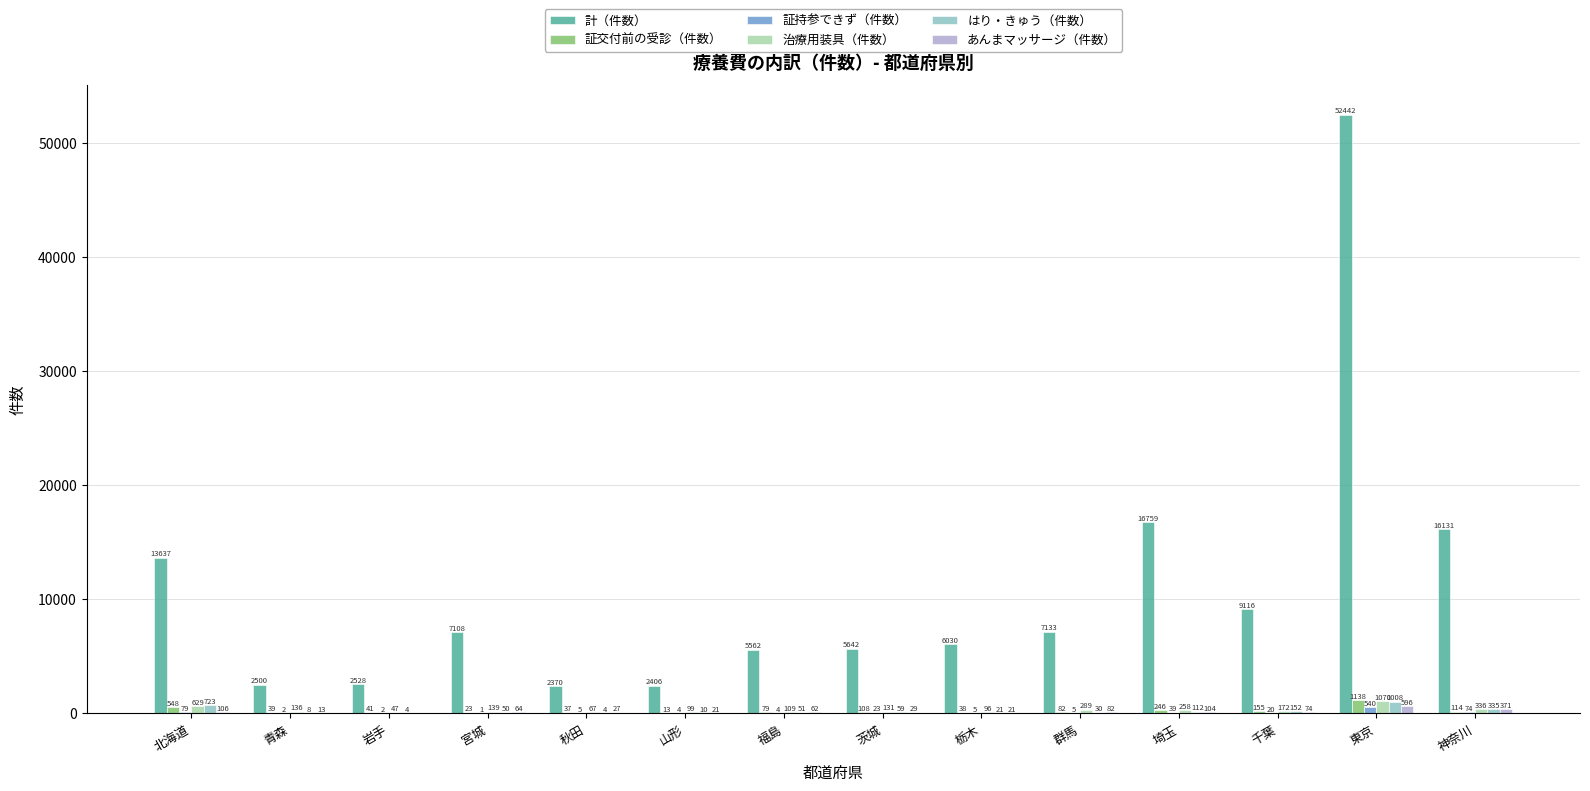

Is it true that 治療用装具（件数） equals 96 at 栃木?

True